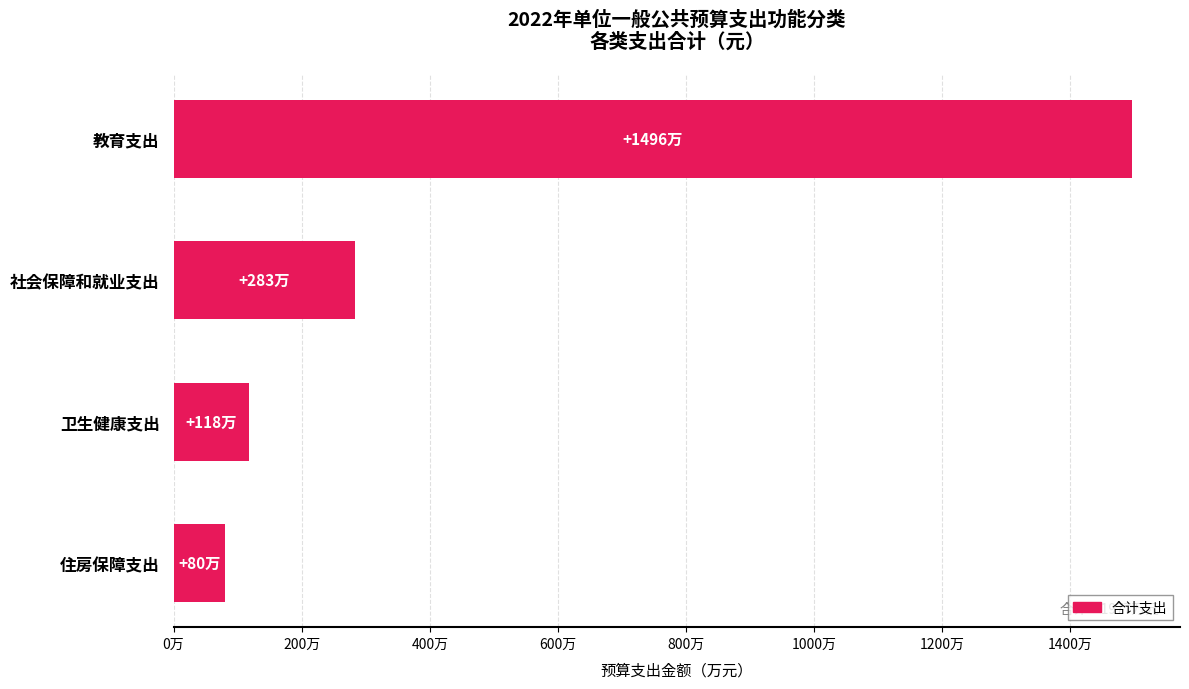

What is the sum of all values?

19769400